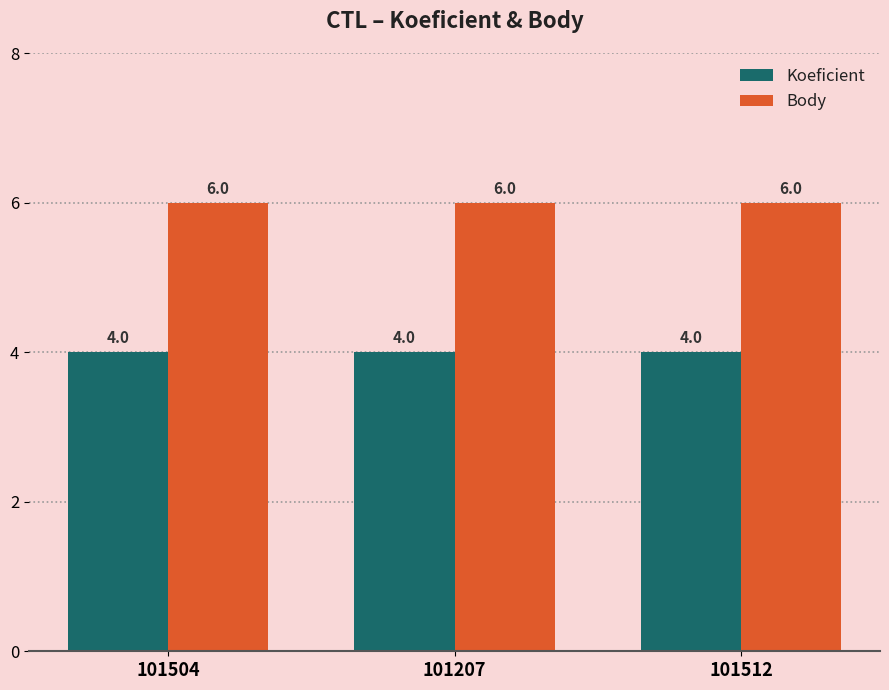

What are all the series names shown in the legend?

Koeficient, Body